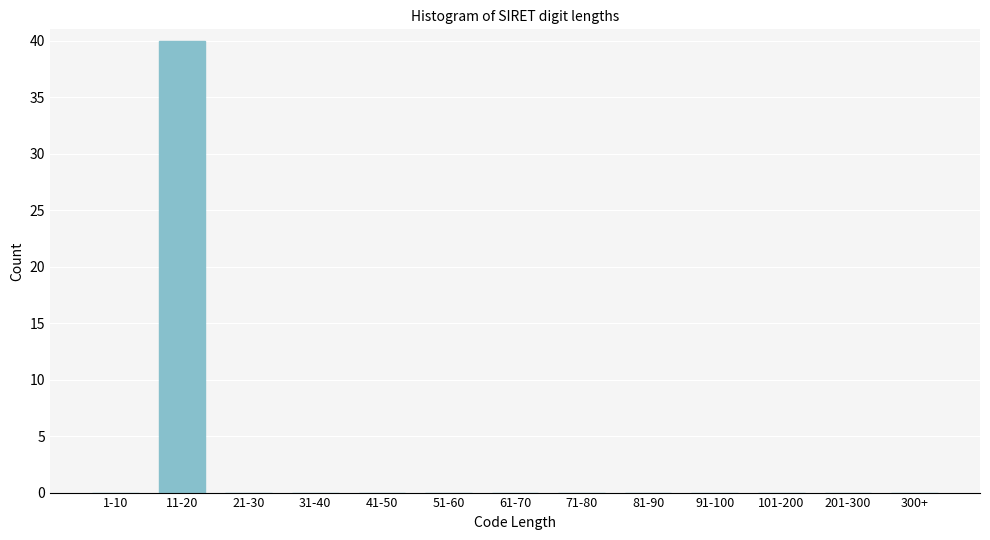

Reading left to right, transcribe all the data shown in this chart.

1-10=0	11-20=40	21-30=0	31-40=0	41-50=0	51-60=0	61-70=0	71-80=0	81-90=0	91-100=0	101-200=0	201-300=0	300+=0